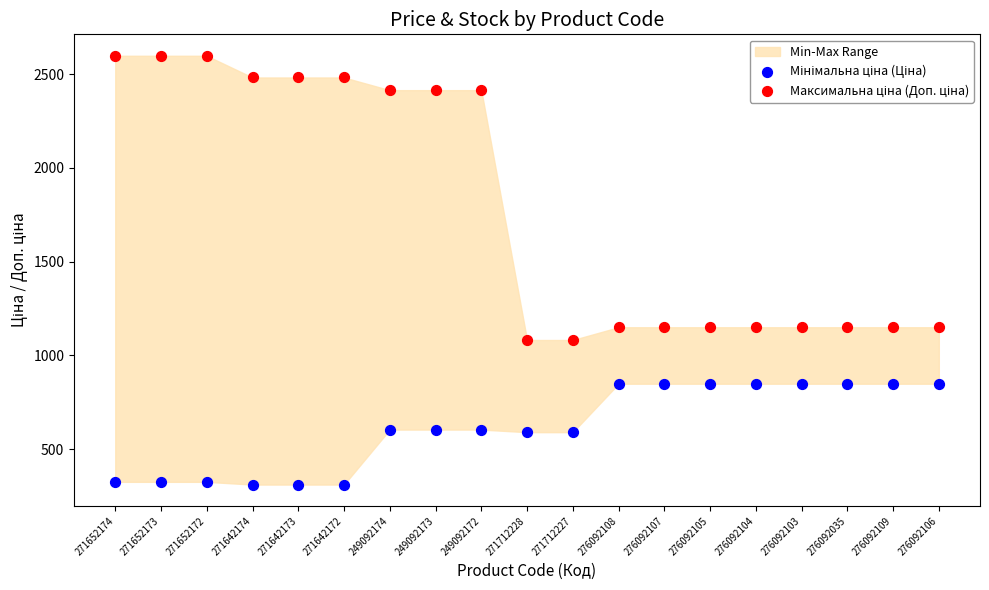

What is the X range (max minus min) for the scatter plot?

1.0